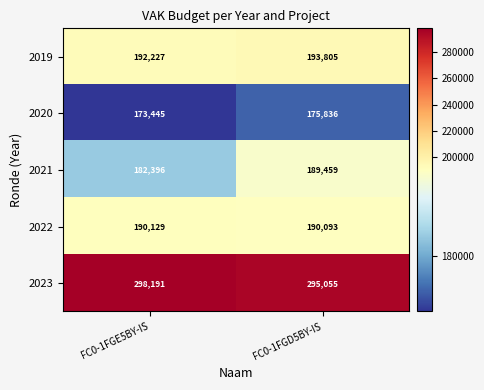

How many categories are shown in the chart?

2